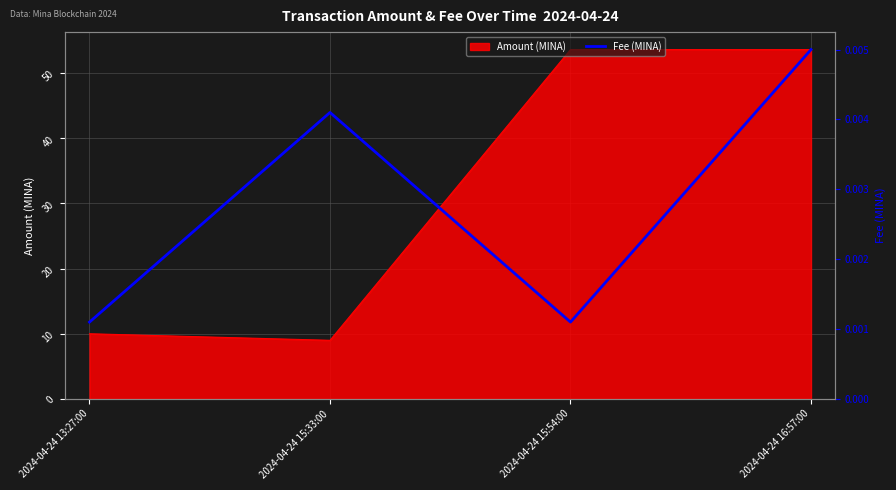

True or false: there are more than 1 points higher than both neighbors.

False